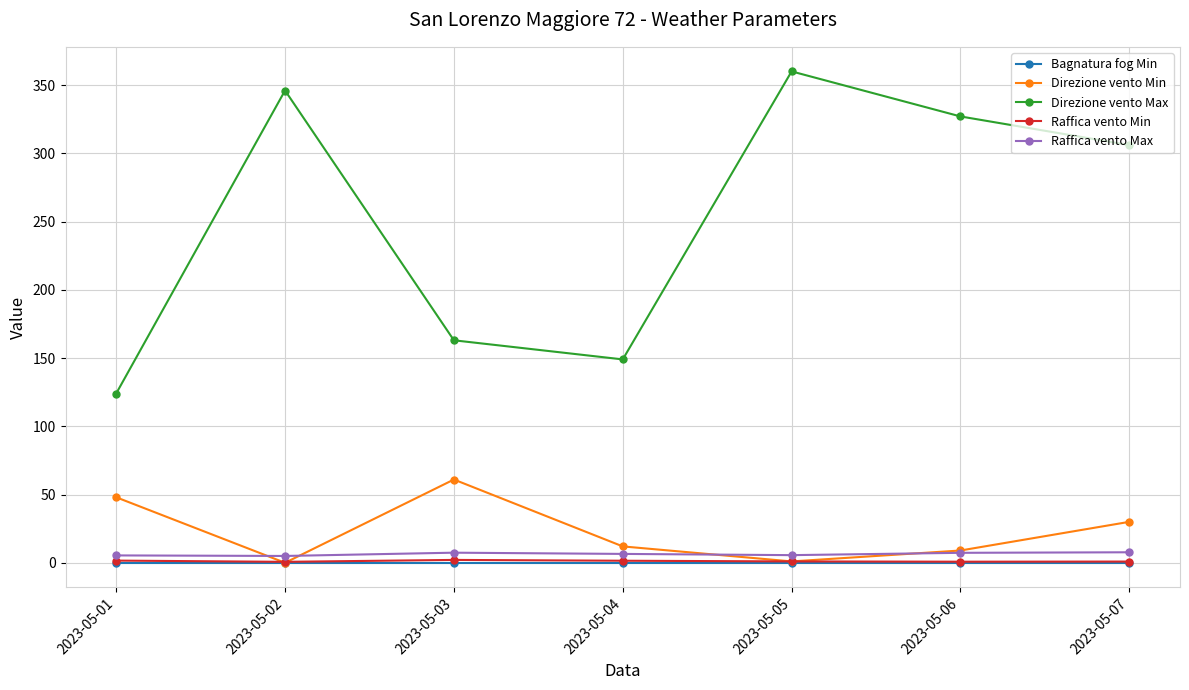

What is the spread (max minus min) of values at 2023-05-02?

346.0